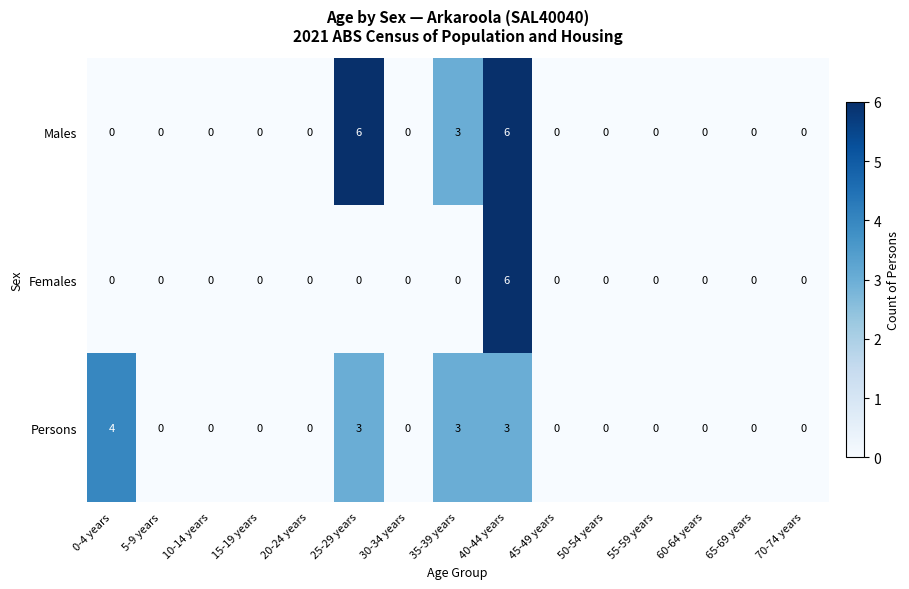

At which category is the sum across all series the highest?

40-44 years